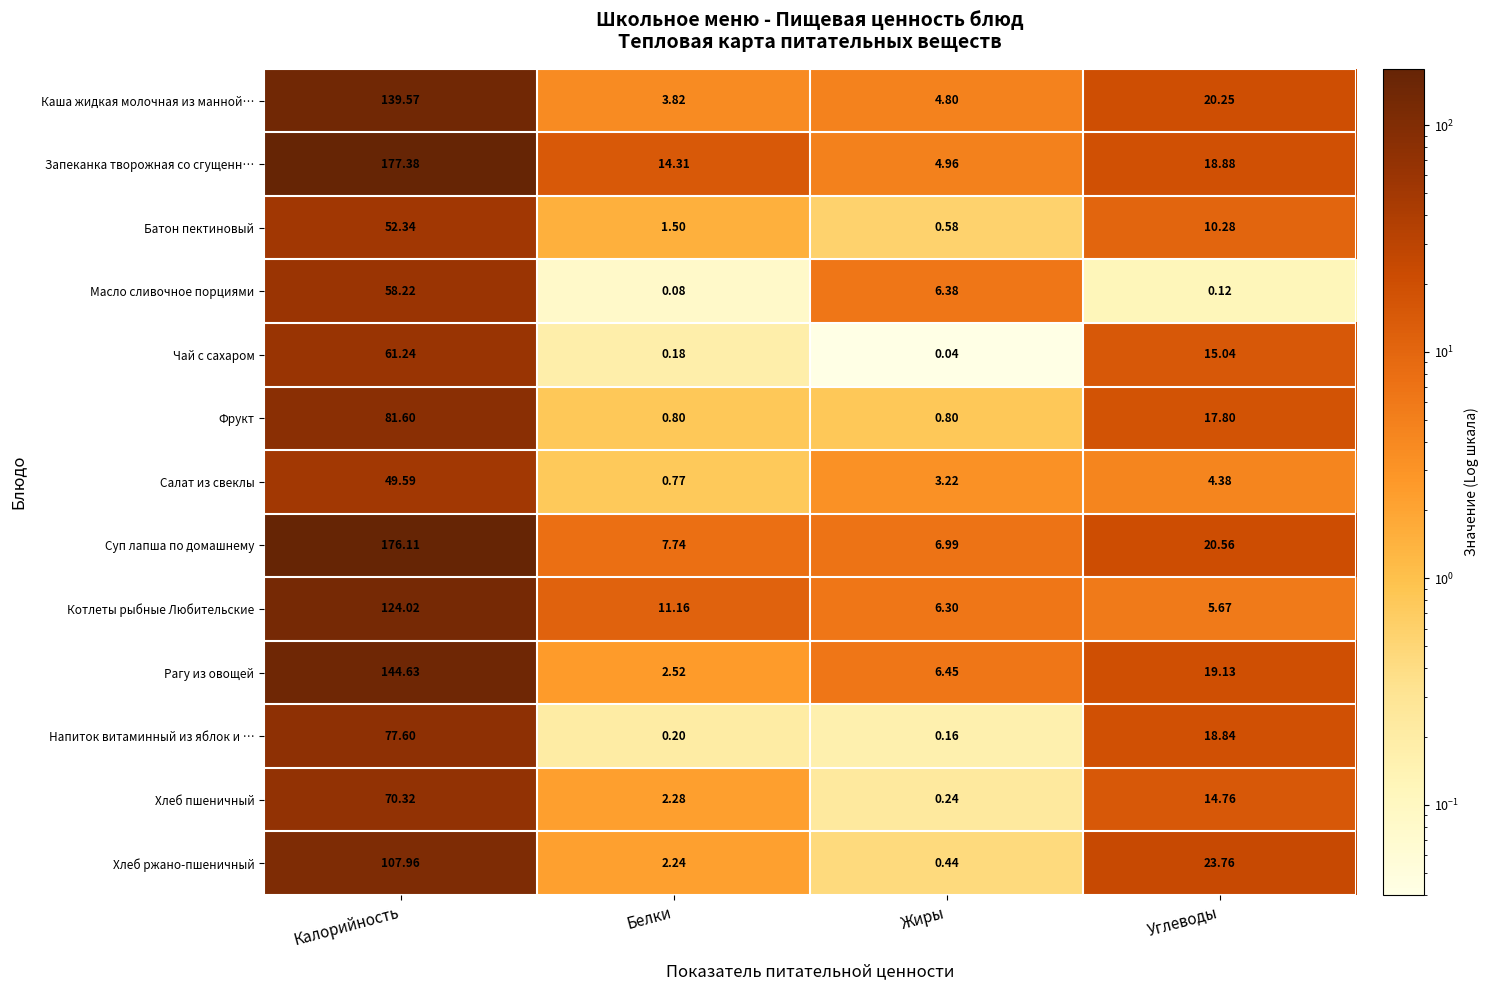

Which series has the largest range (max minus min)?

Запеканка творожная со сгущенн…